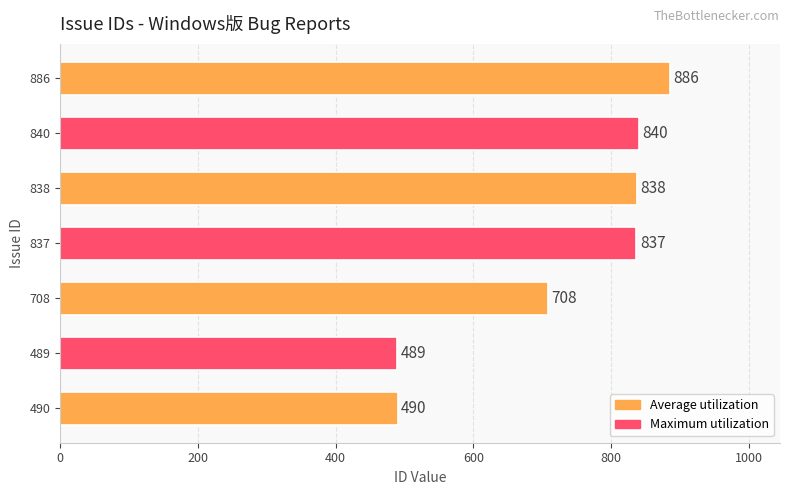

True or false: the data shows 886 at 886.

True